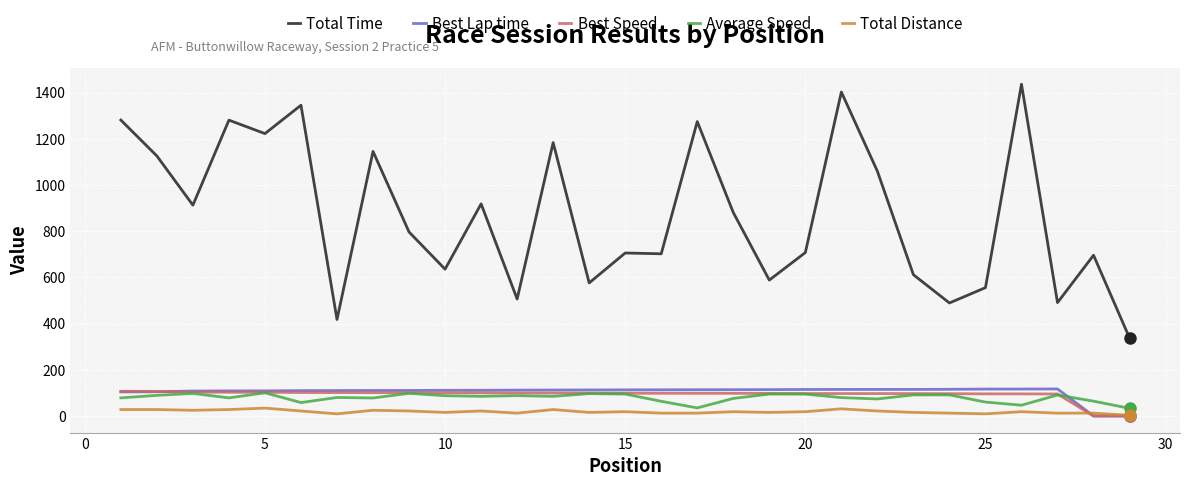

True or false: Best Speed and Total Time cross at least once.

False